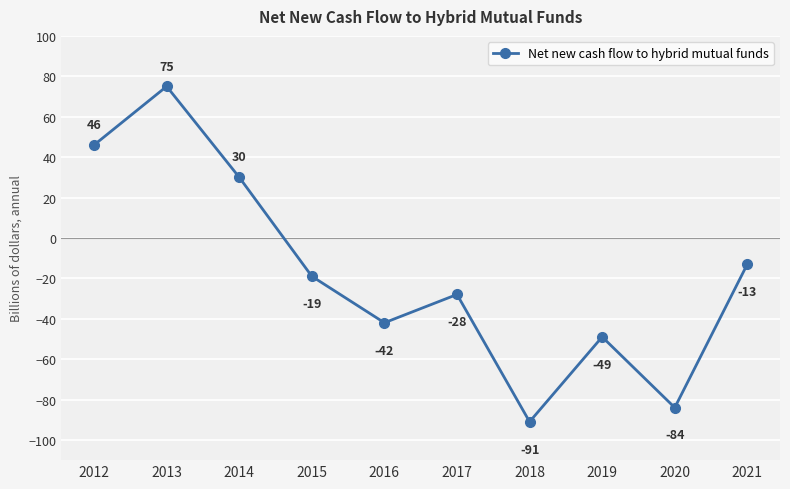

At which category does the data reach its first local peak?

2013